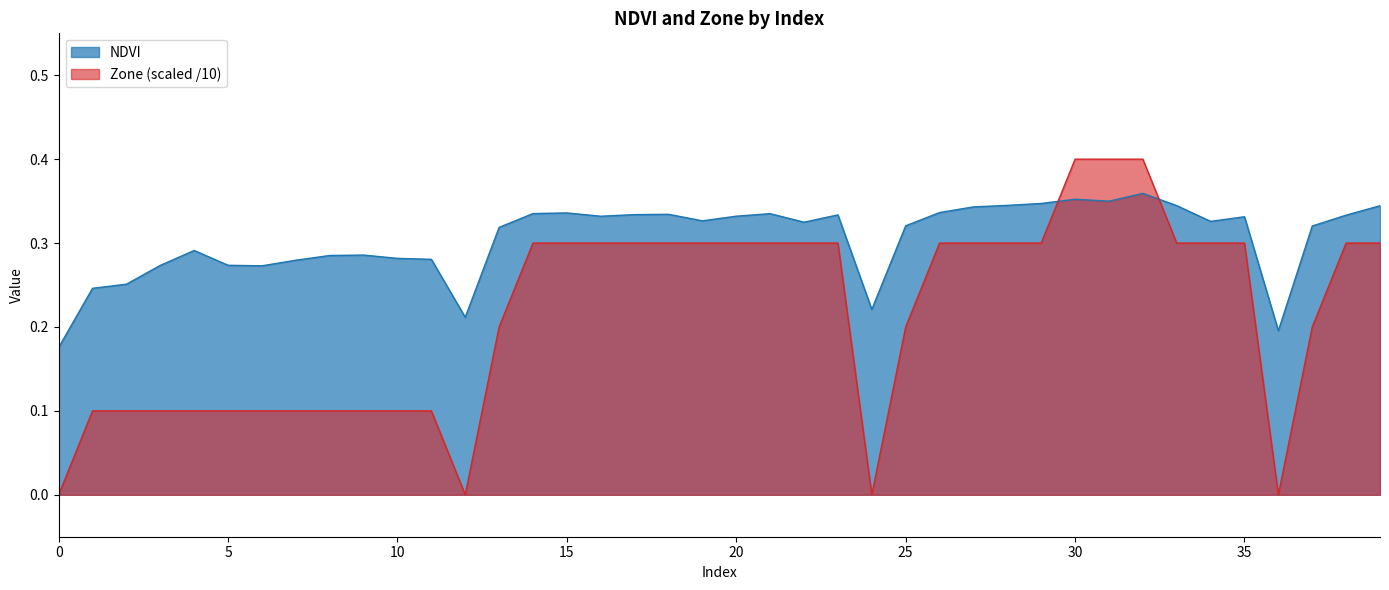

Is it true that NDVI equals 0.3 at 34?

True